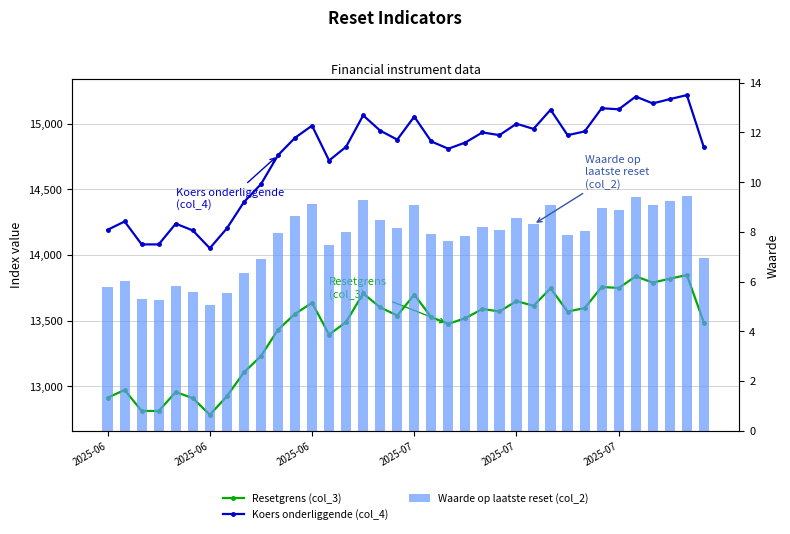

How many categories are shown in the chart?

36